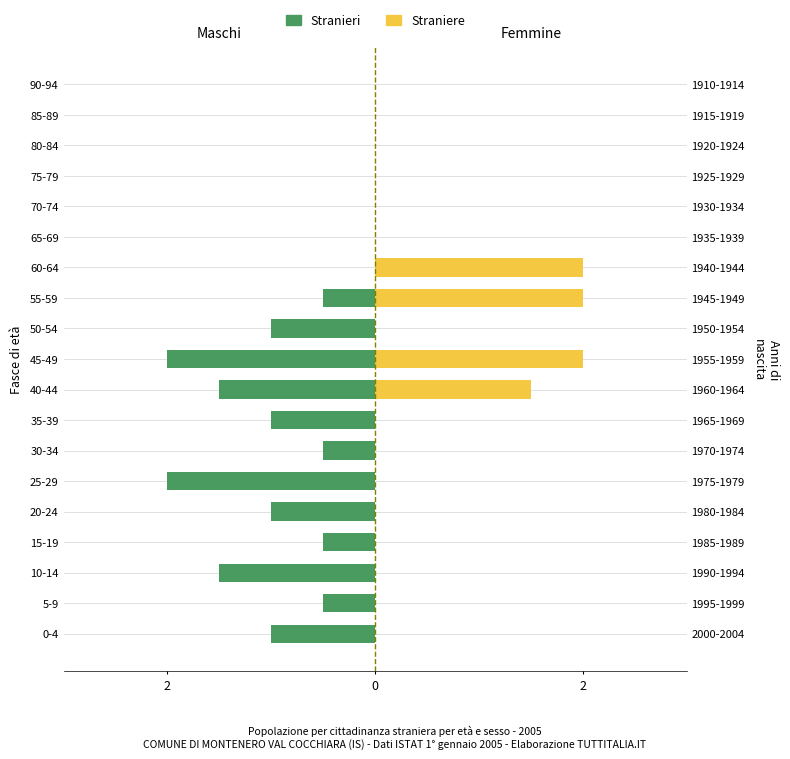

Rank the series at 25-29 from highest to lowest value.

Straniere, Stranieri